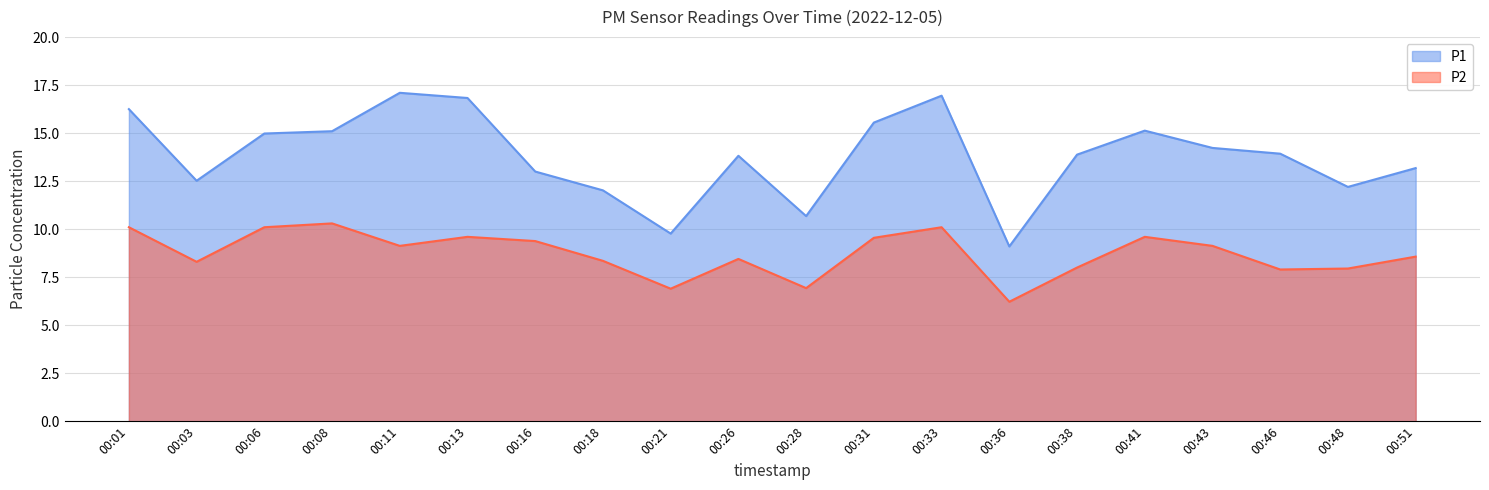

Reading left to right, transcribe all the data shown in this chart.

P1: 16.2	12.5	15.0	15.1	17.1	16.8	13.0	12.0	9.8	13.8	10.7	15.6	16.9	9.1	13.9	15.1	14.2	13.9	12.2	13.2
P2: 10.1	8.3	10.1	10.3	9.1	9.6	9.4	8.3	6.9	8.4	6.9	9.6	10.1	6.2	8.0	9.6	9.1	7.9	8.0	8.6